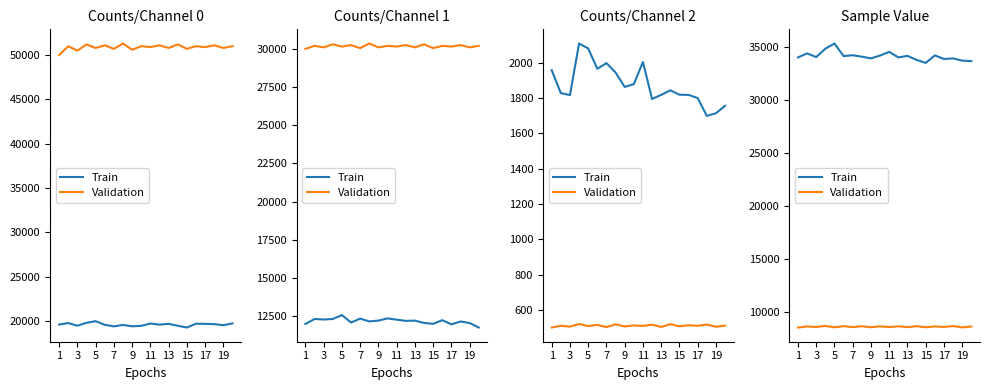

How many interior local valleys does the Validation series have?

9